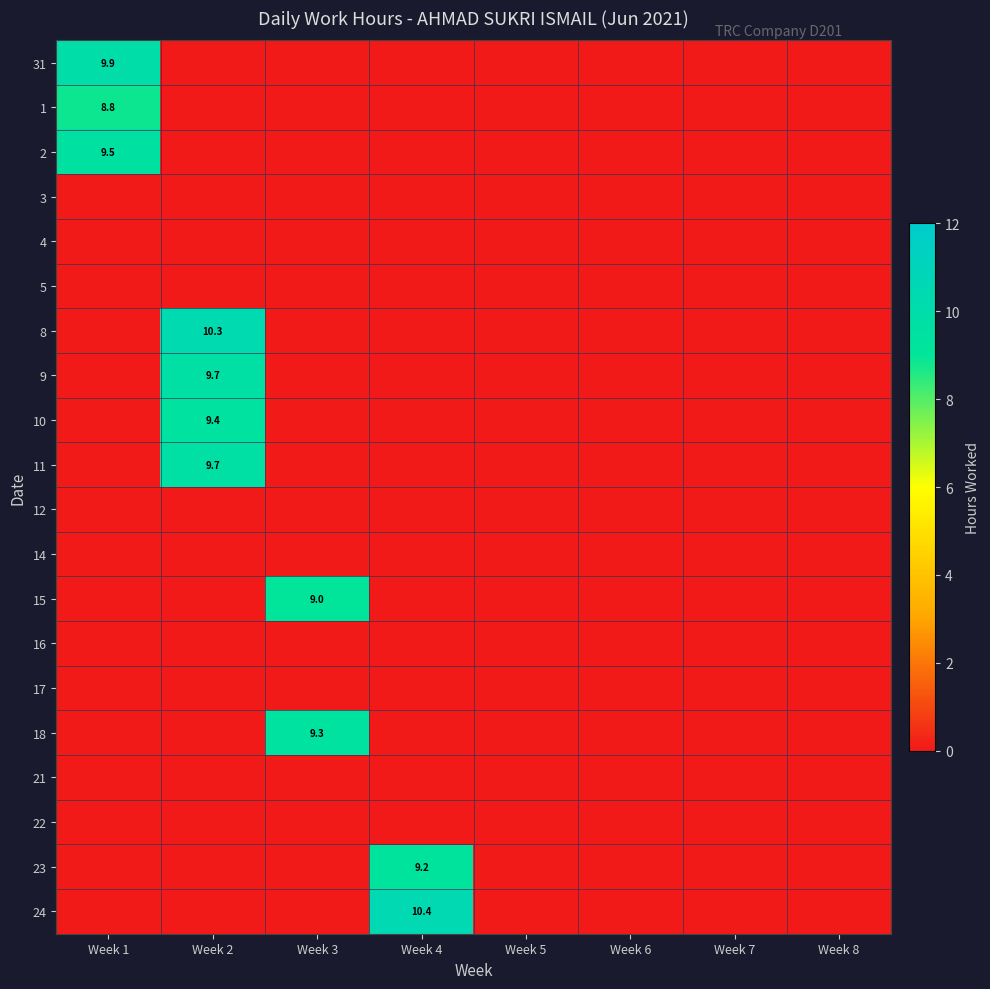

True or false: 1 has a value of 13.0 at Week 1.

False